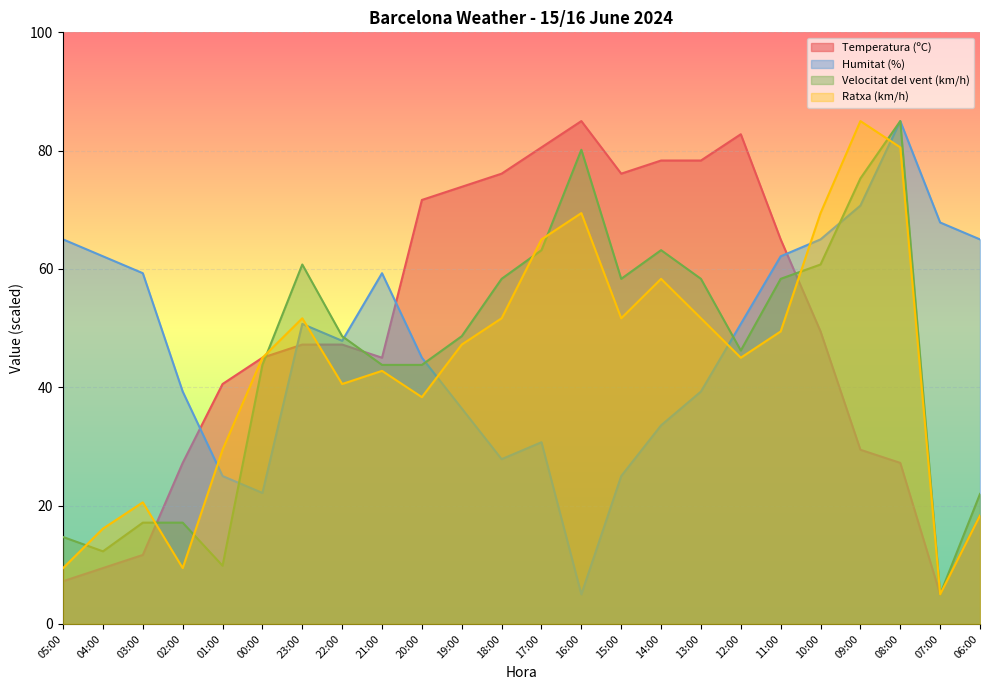

At how many categories does at least one series exceed 45?

21